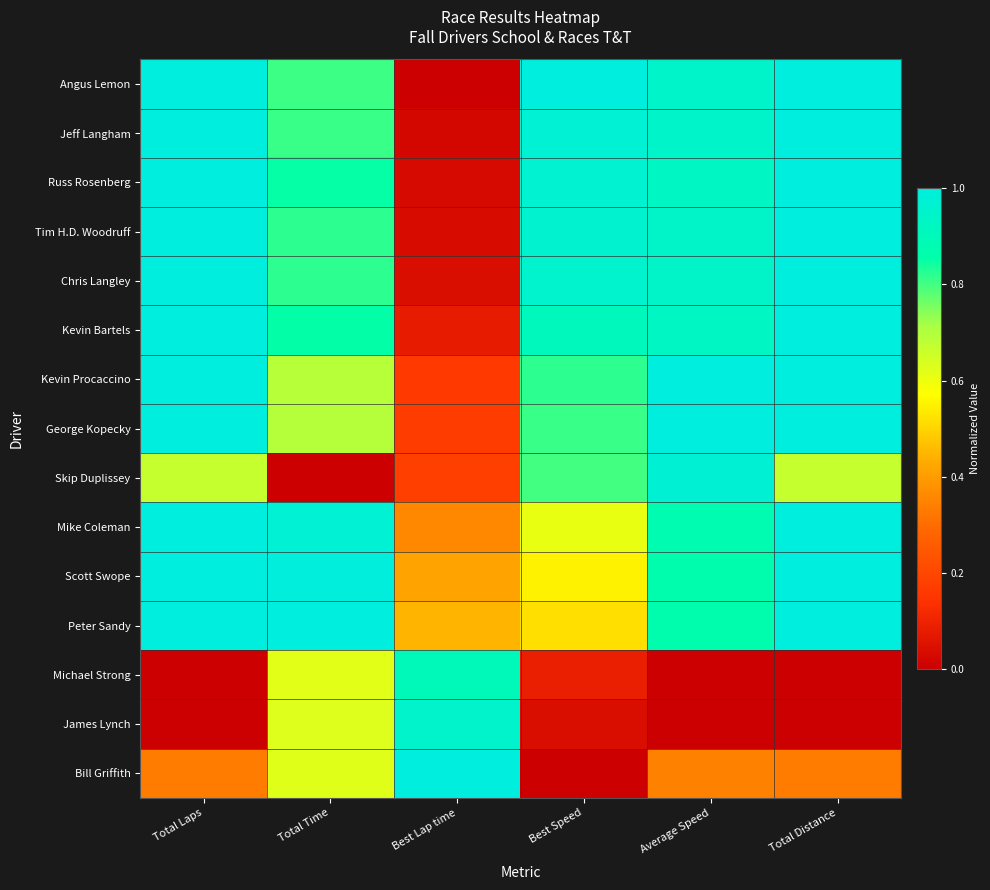

Between Total Laps and Total Time, which series saw the biggest shift?

Skip Duplissey